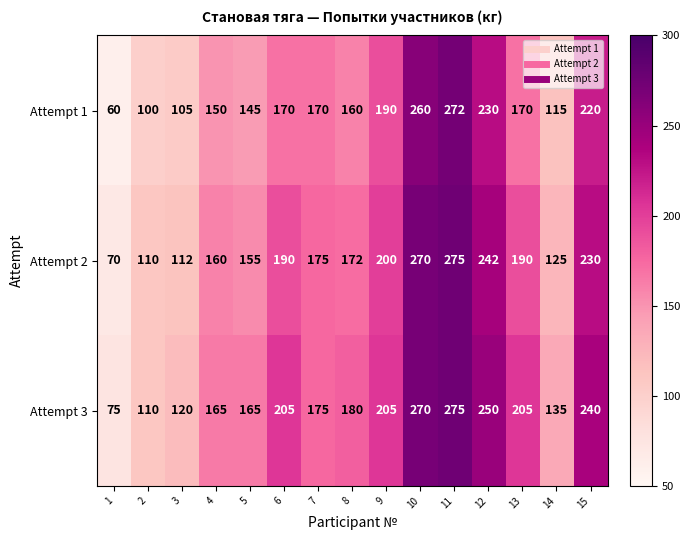

Which category has the highest value in the Attempt 2 series?

11